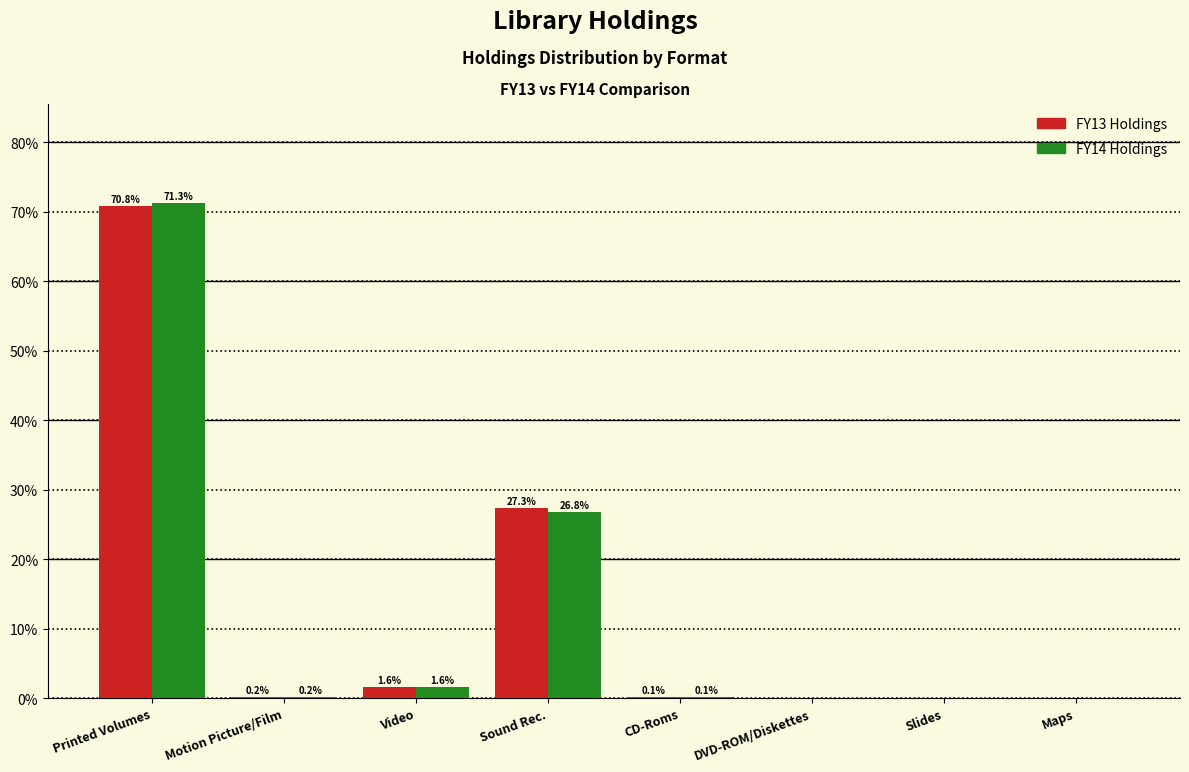

What value does the FY14 Holdings series have at Printed Volumes?

71.3